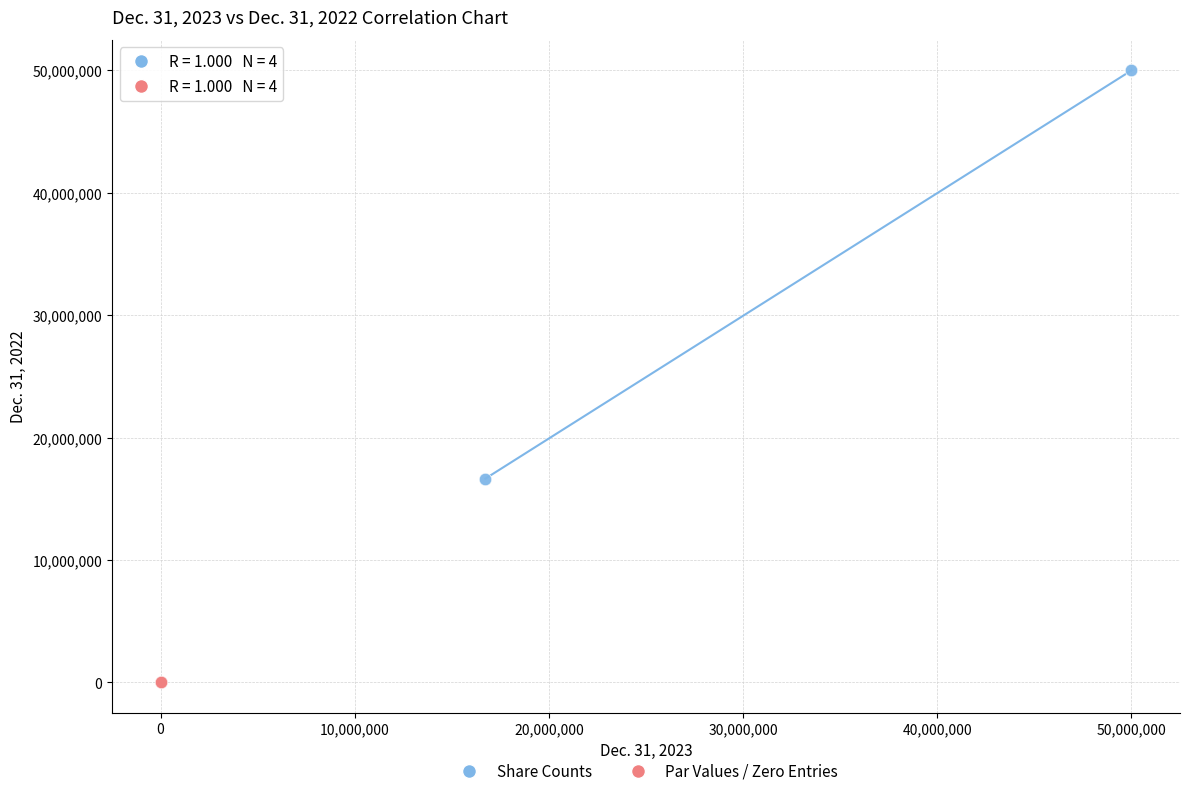

Which series has the largest Y range (max minus min)?

Share Counts